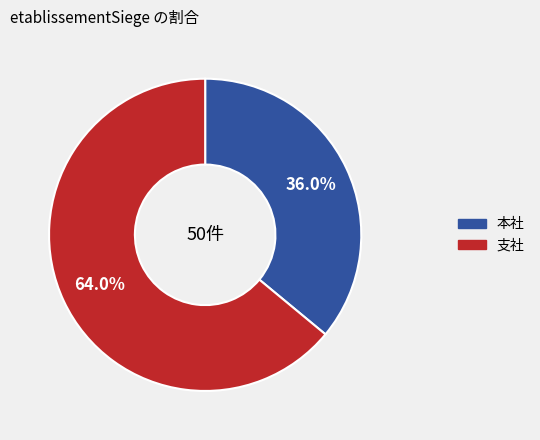

Is 本社 the majority of the pie?

No